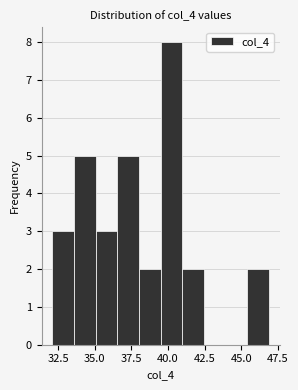

Read against the x-axis, roughly where is the centre of the tallest bar?

40.0